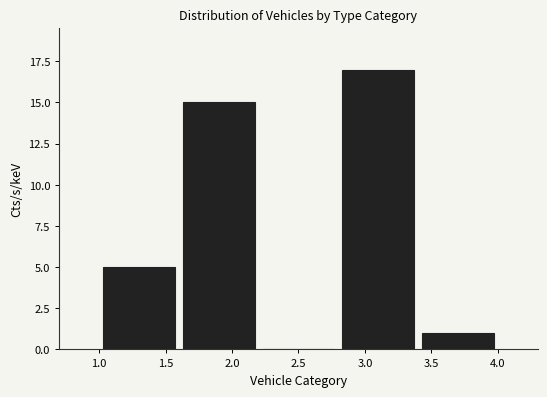

Reading left to right, list every bar in this chart as the range it spans on the x-axis followed by its height. The values are not printed on the chart, so give them approximately, as read against the axis.

1.0 to 1.6: 5
1.6 to 2.2: 15
2.2 to 2.8: 0
2.8 to 3.4: 17
3.4 to 4.0: 1